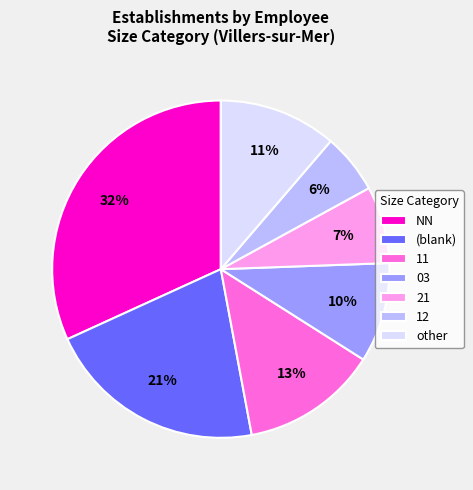

What is the largest slice in the pie chart?

NN